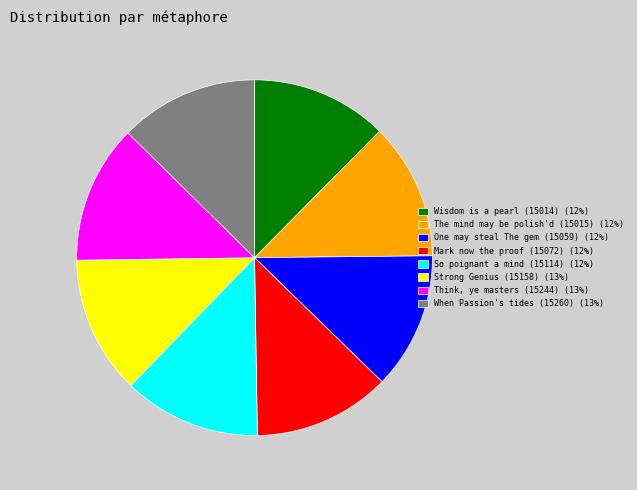

Is the sum of So poignant a mind (15114) (12%) and One may steal The gem (15059) (12%) greater than half?

No